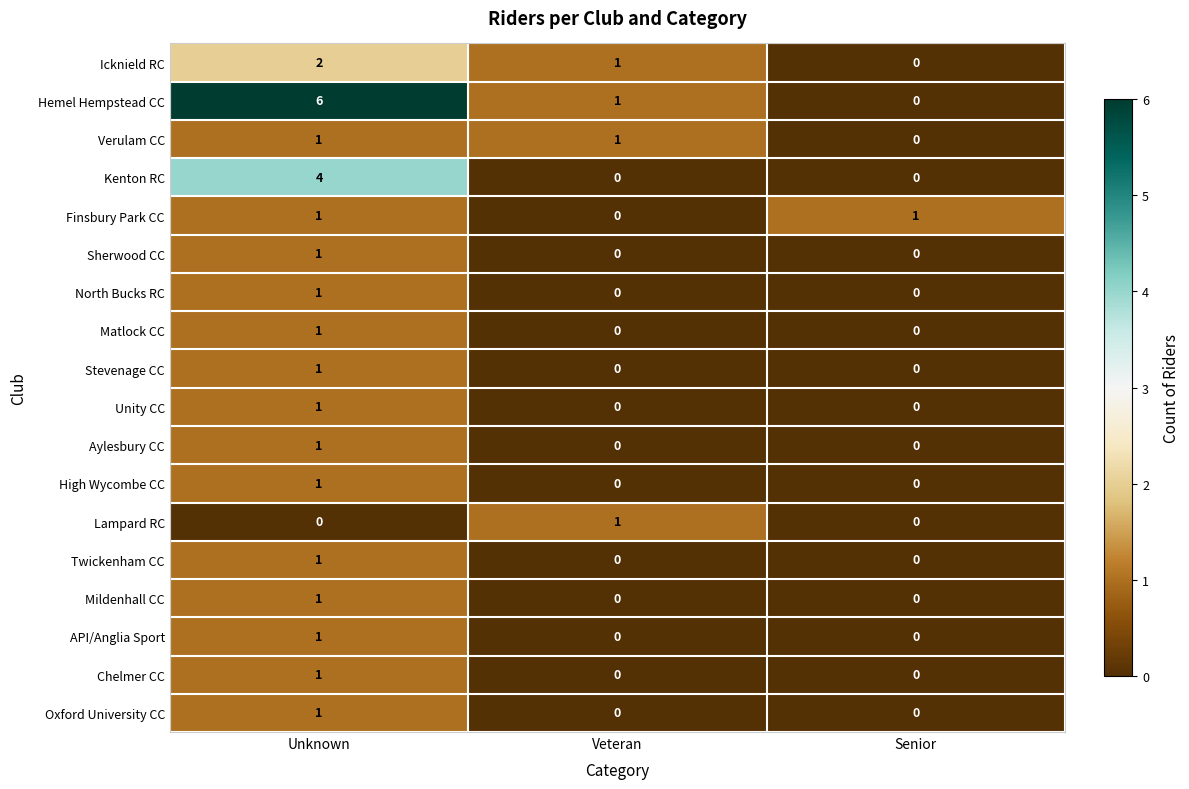

Which series changed the most between Unknown and Veteran?

Hemel Hempstead CC